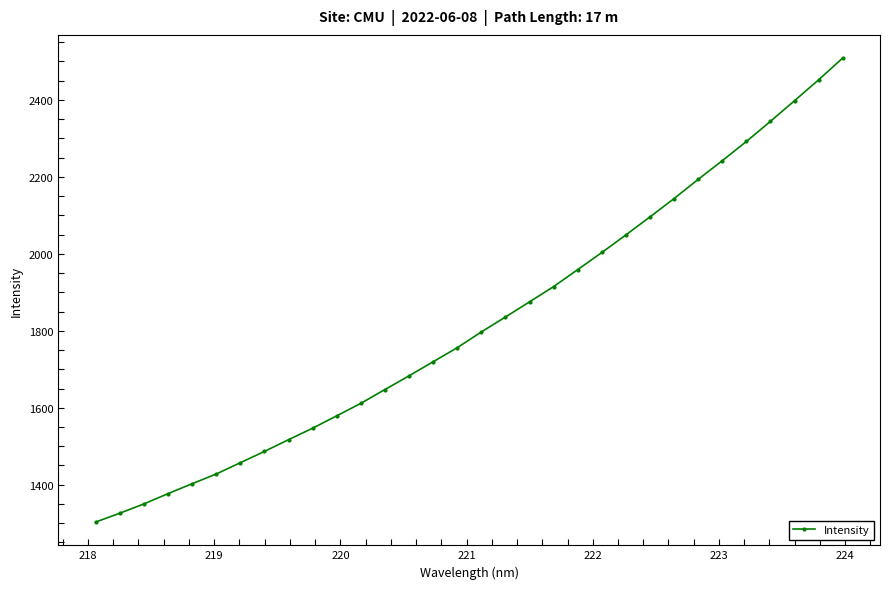

What is the average value?

1821.7